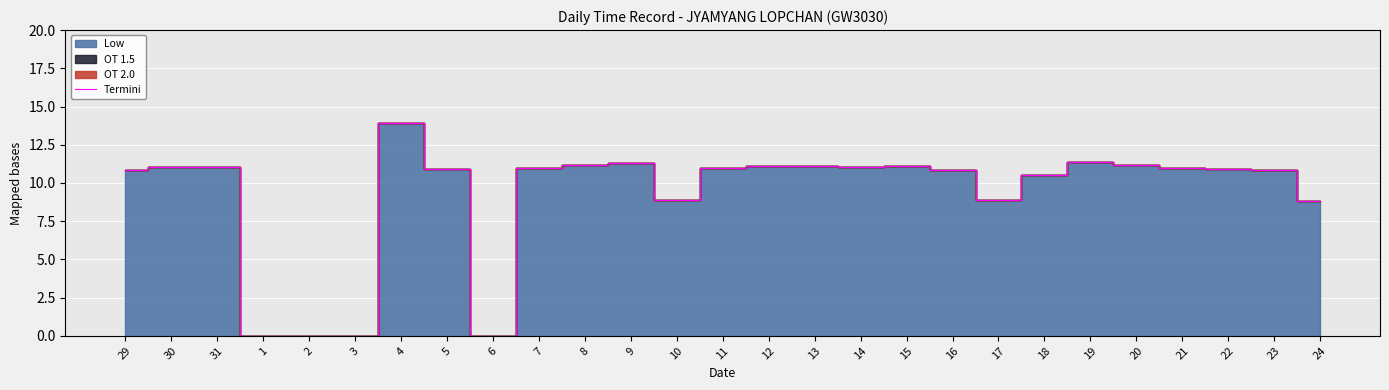

The chart shows a value of 14.4 at 7. True or false?

False